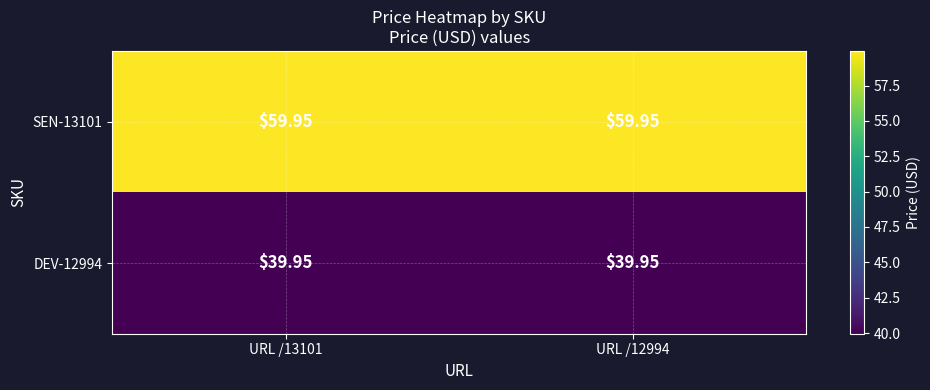

How many data points does each series have?

2